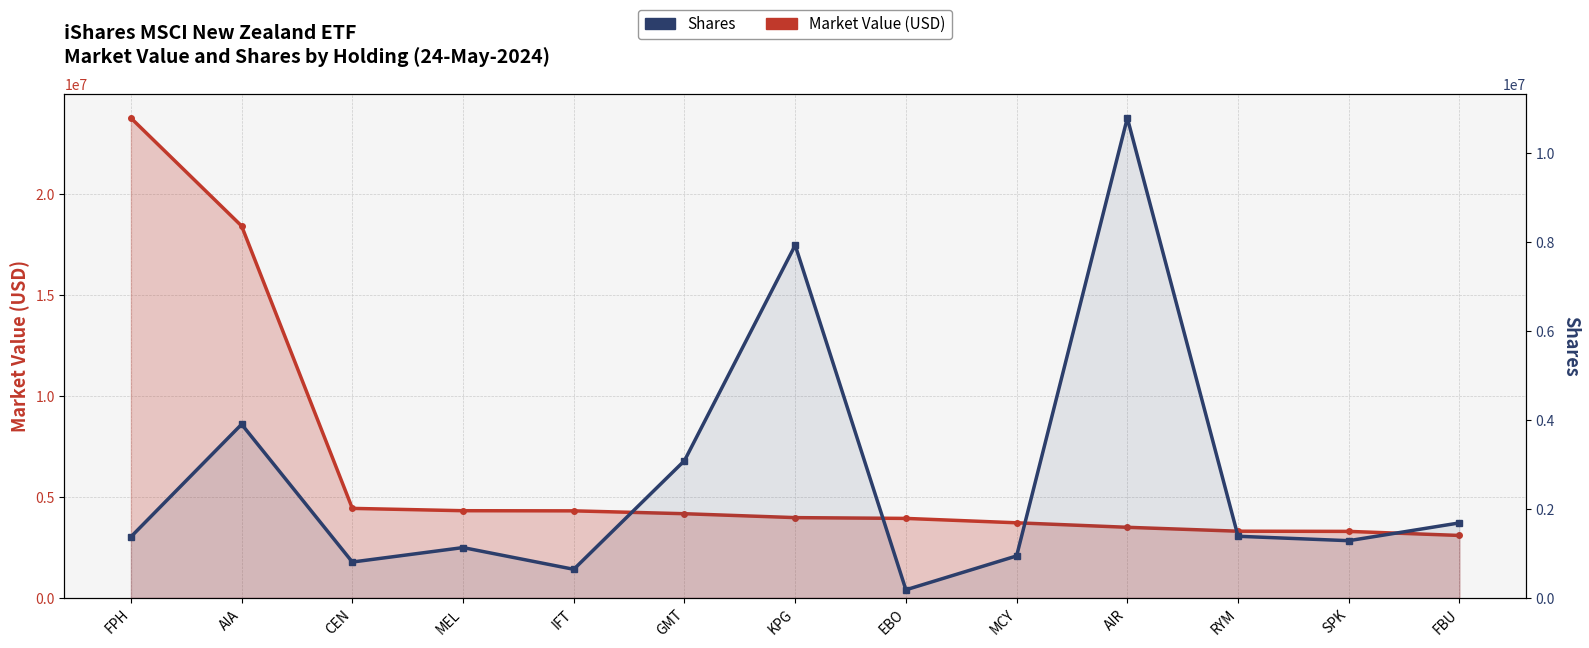

Reading left to right, extract all data points from this chart.

Market Value (USD): 23770633.0	18420533.6	4432767.4	4317413.8	4310536.9	4168854.0	3975098.2	3936250.6	3719082.3	3496035.5	3302377.9	3293197.5	3091788.8
Shares: 1371577.0	3900416.0	805116.0	1130101.0	641734.0	3083546.0	7924284.0	181251.0	942545.0	10782662.0	1384166.0	1284783.0	1684669.0